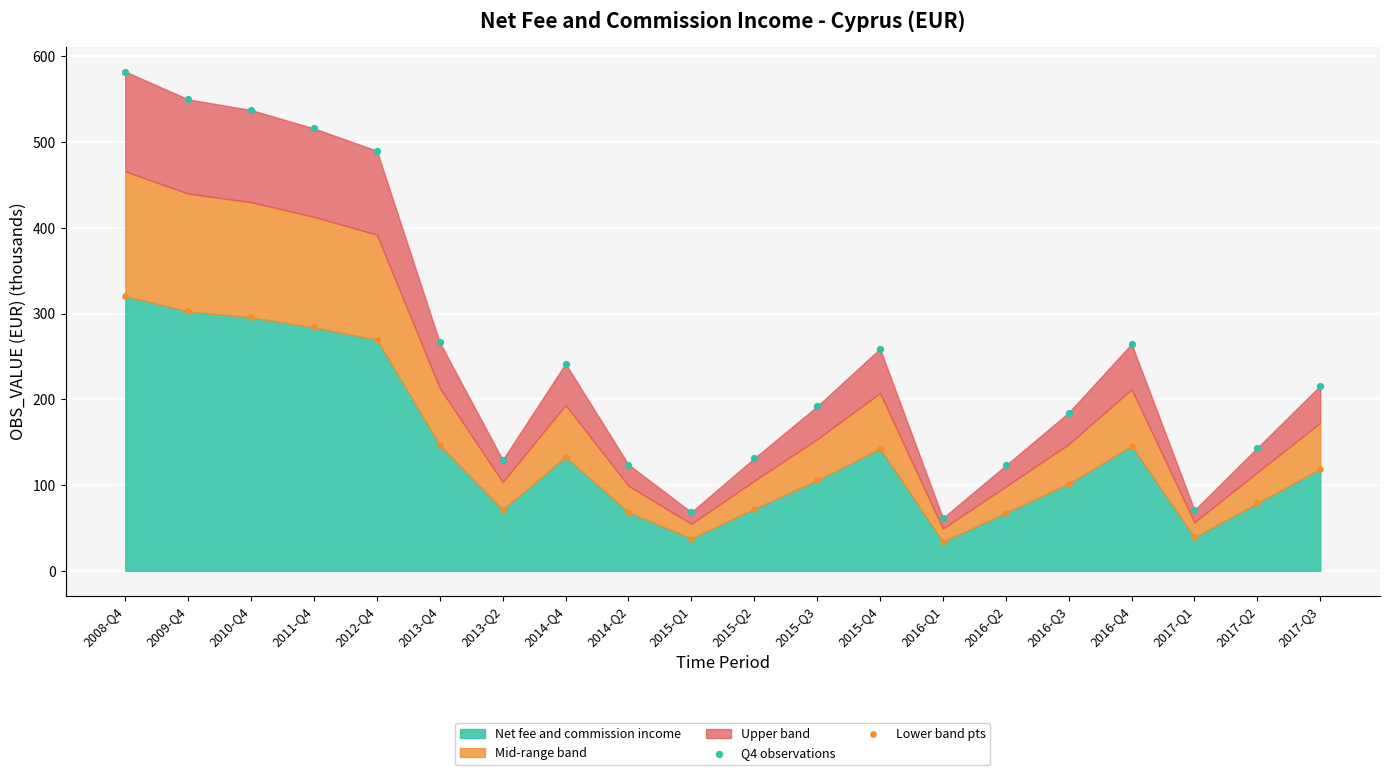

Across all data points, what is the range of Y values (max minus min)?

548.6